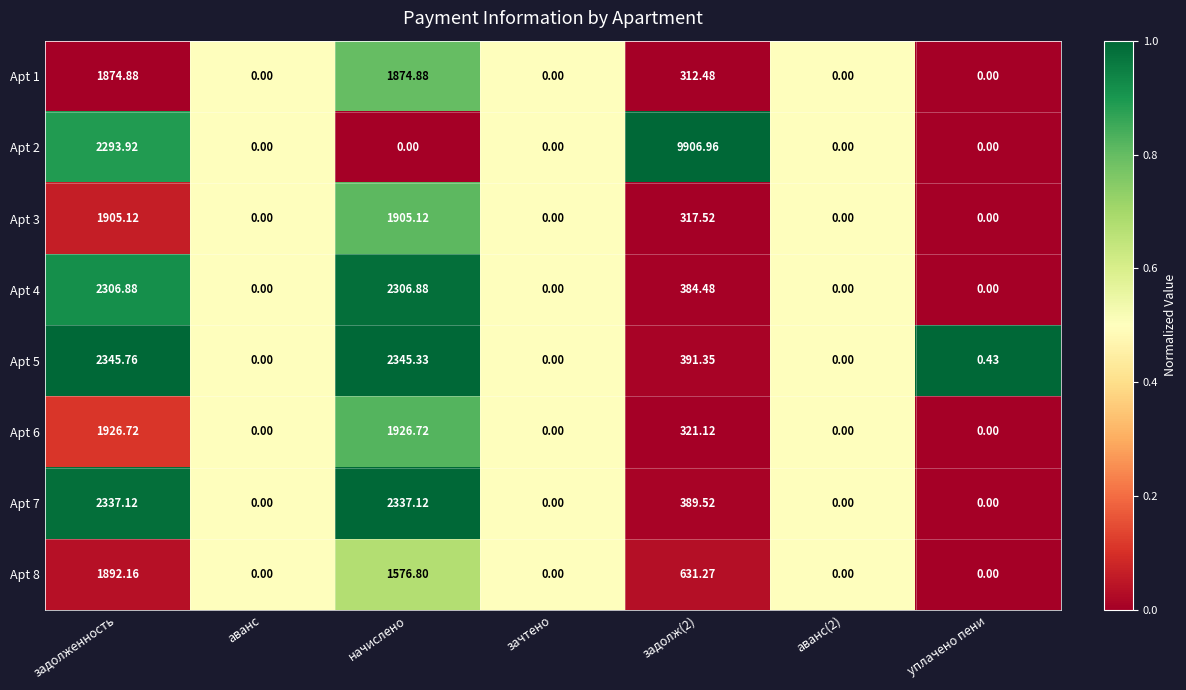

How many data points does each series have?

7